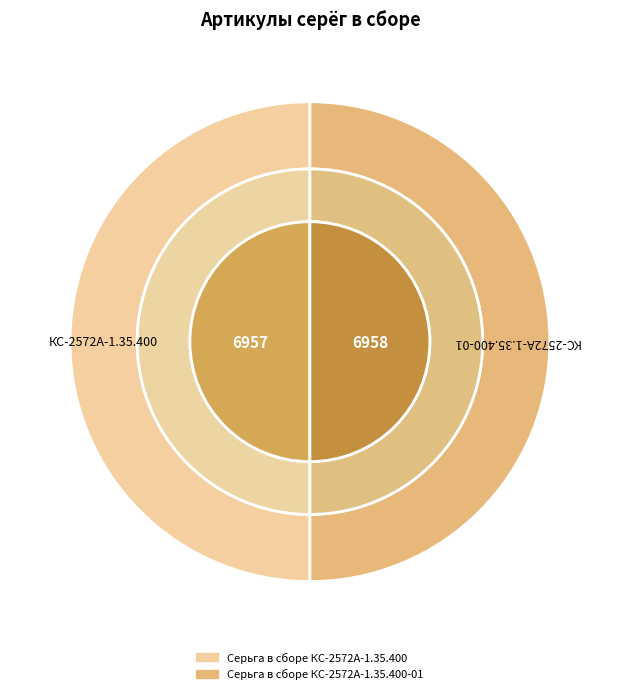

What is the largest slice in the pie chart?

Серьга в сборе КС-2572А-1.35.400-01